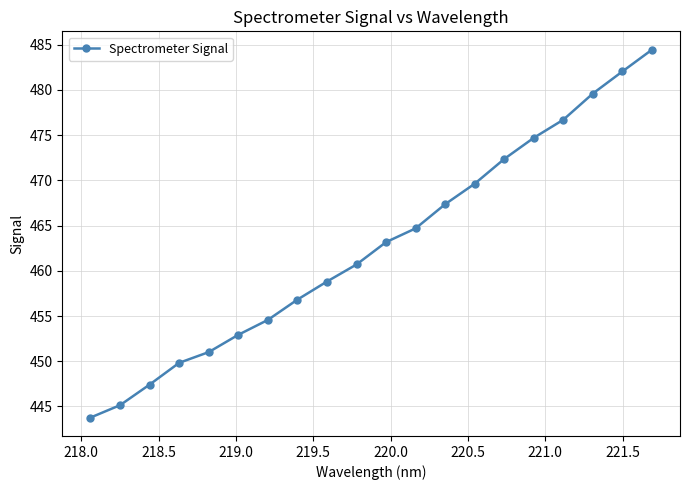

What is the greatest value displayed?

484.4